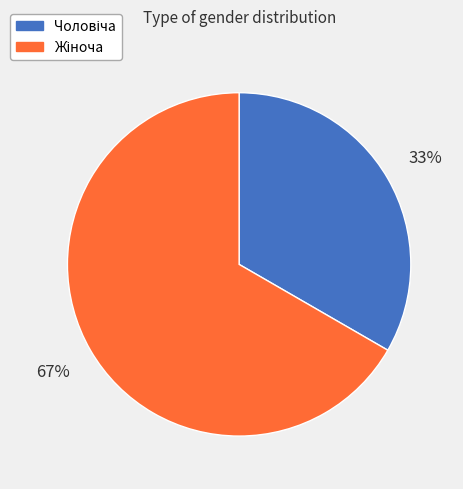

Is there any slice that represents more than half of the pie?

Yes